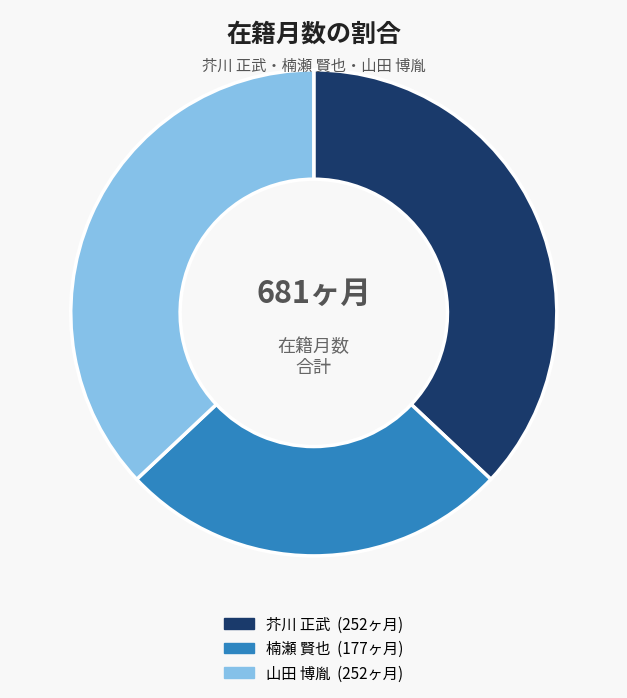

Is there any slice that represents more than half of the pie?

No